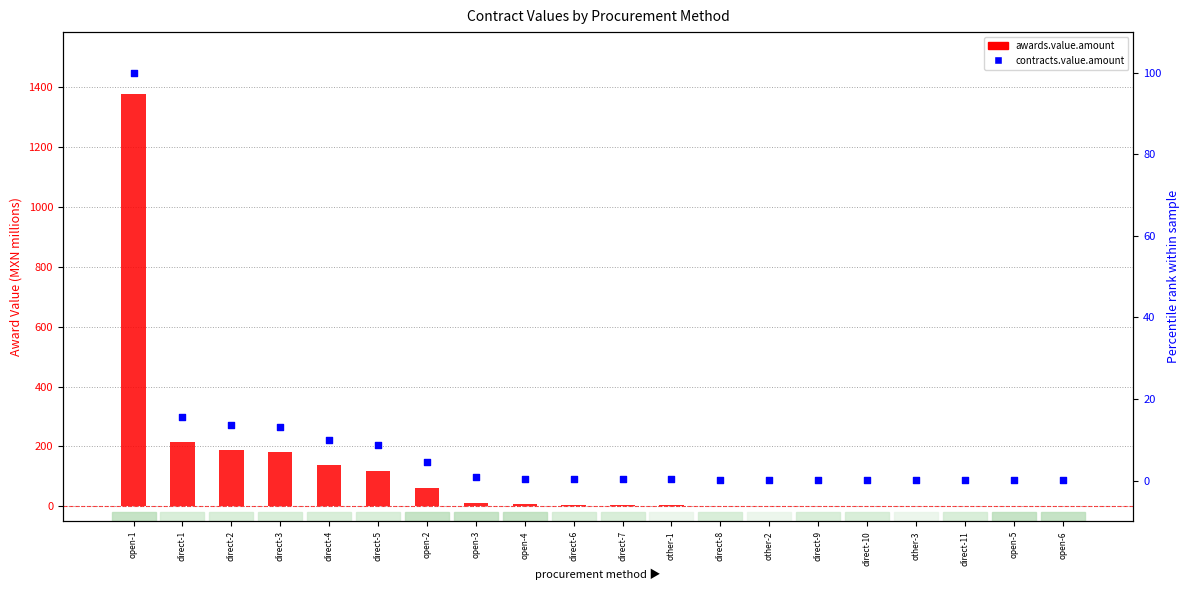

At which category is the sum across all series the highest?

open-1